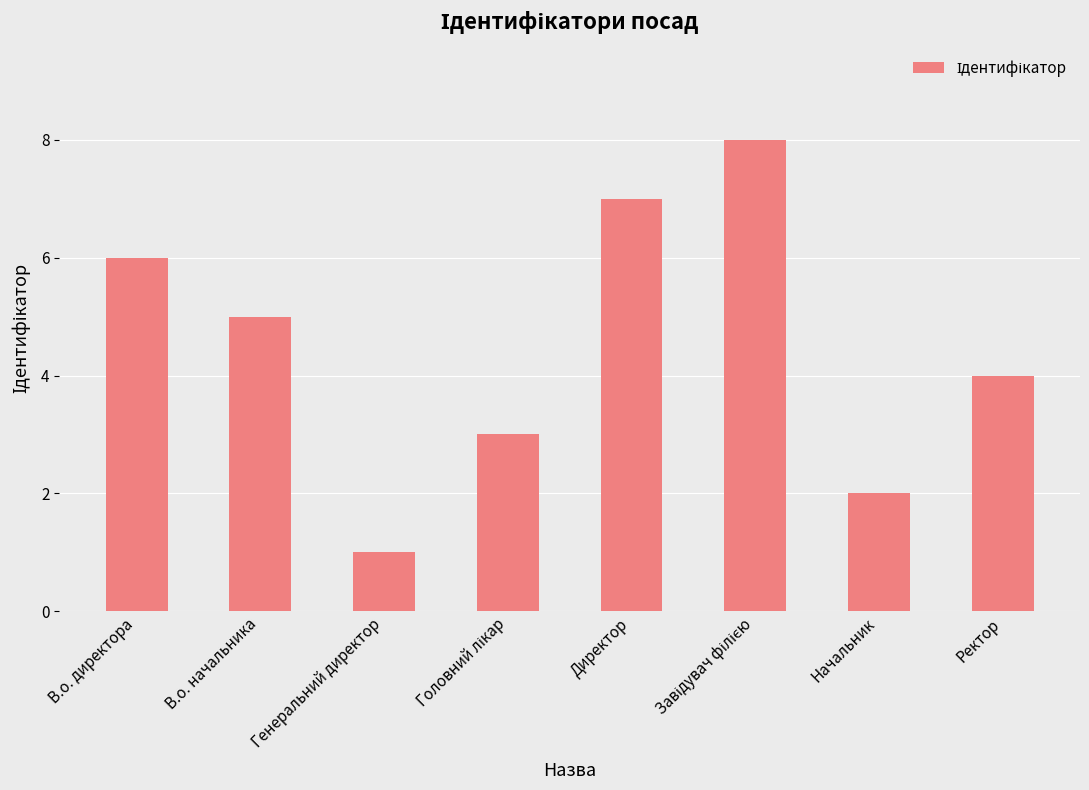

What is the value of the 3rd bar from the left?

1